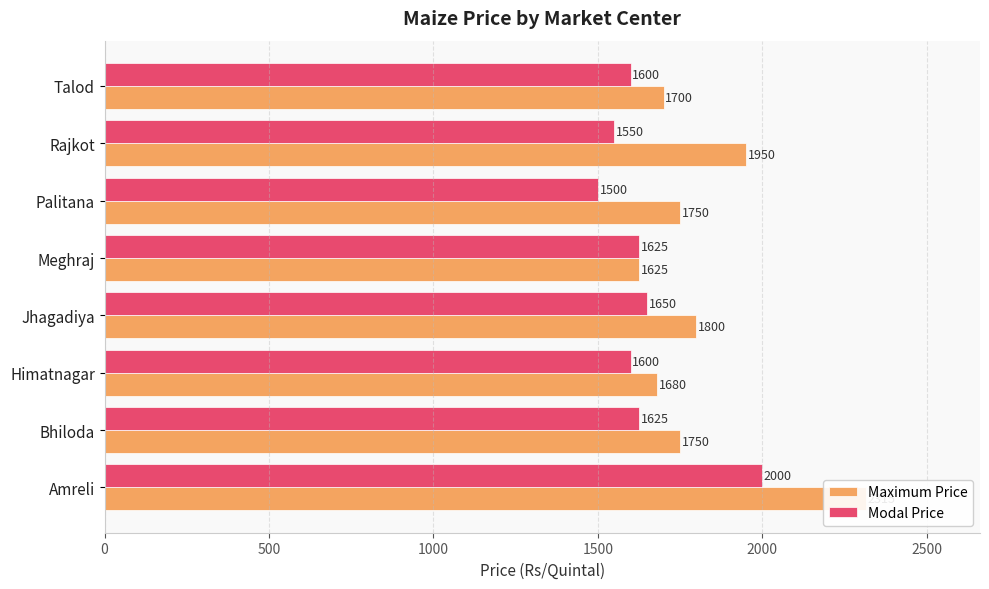

What are all the series names shown in the legend?

Maximum Price, Modal Price